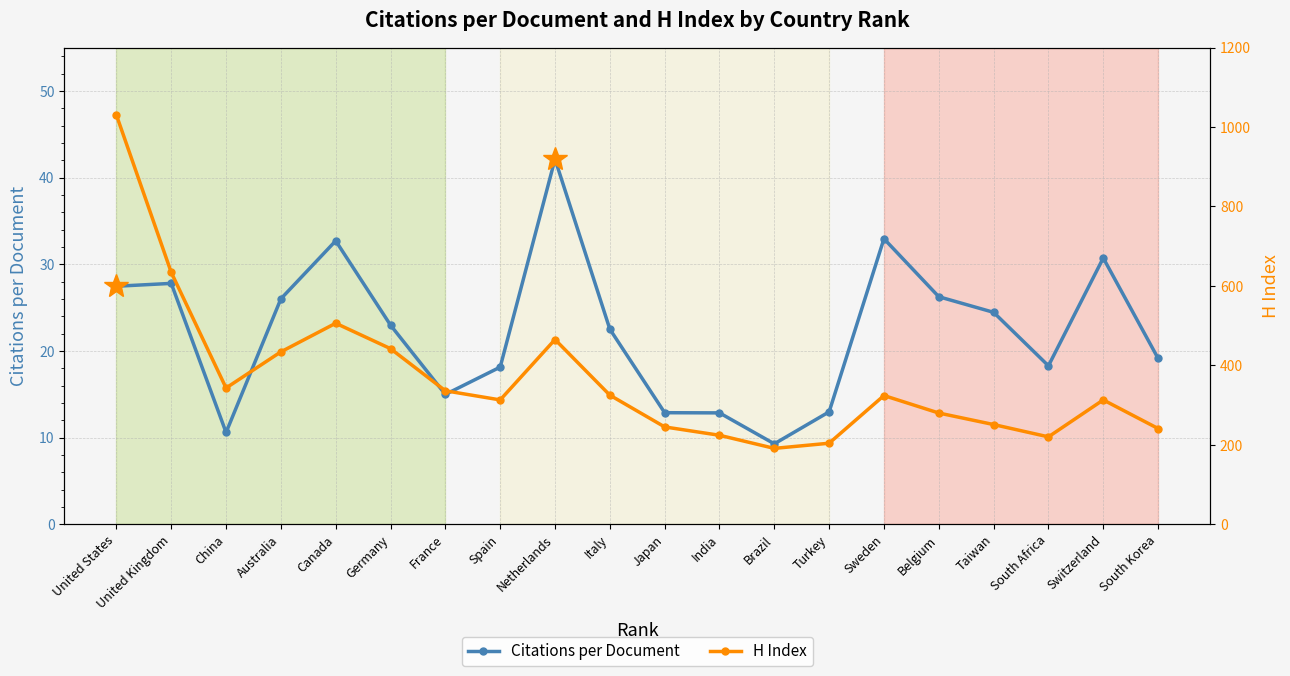

Where is H Index nearest to the value 610?

United Kingdom